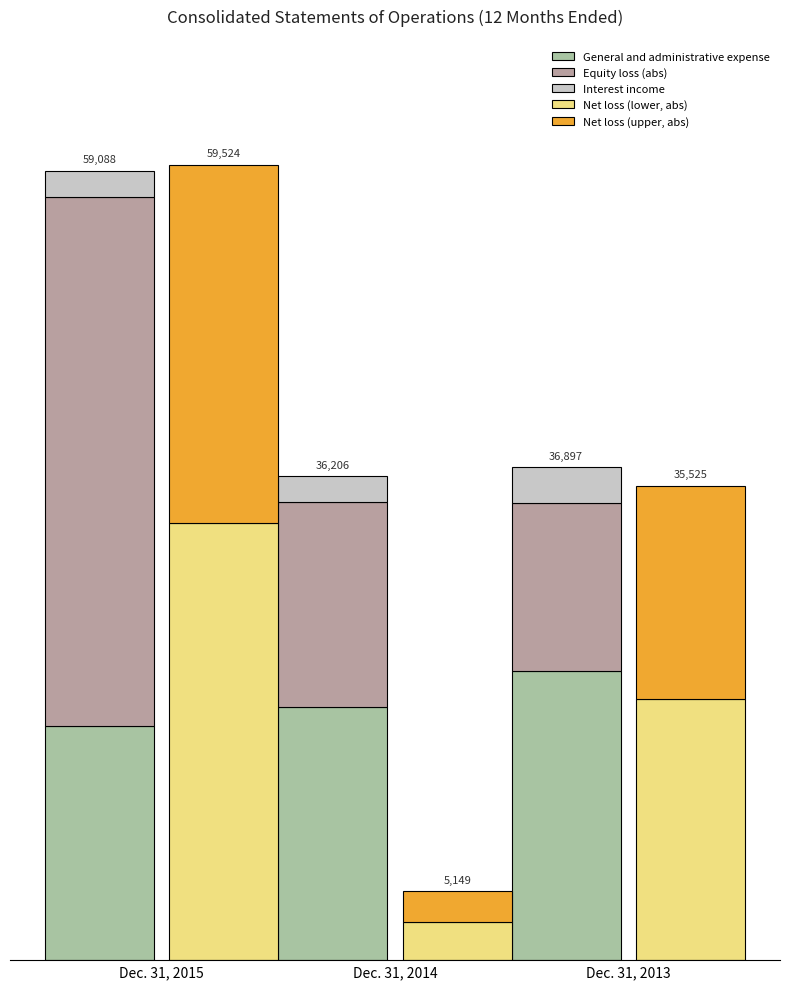

What is the sum of the Equity loss (abs) values at Dec. 31, 2013 and Dec. 31, 2015?

52206.0